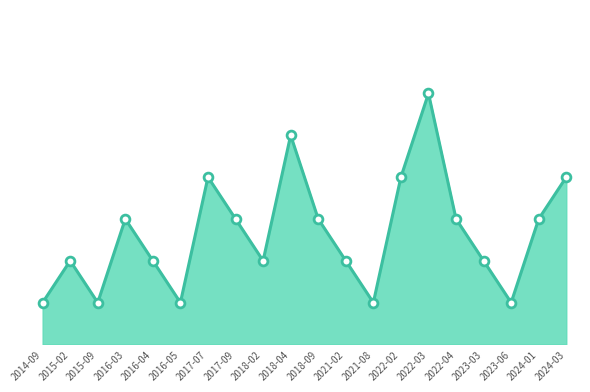

Does the chart have visible grid lines?

No